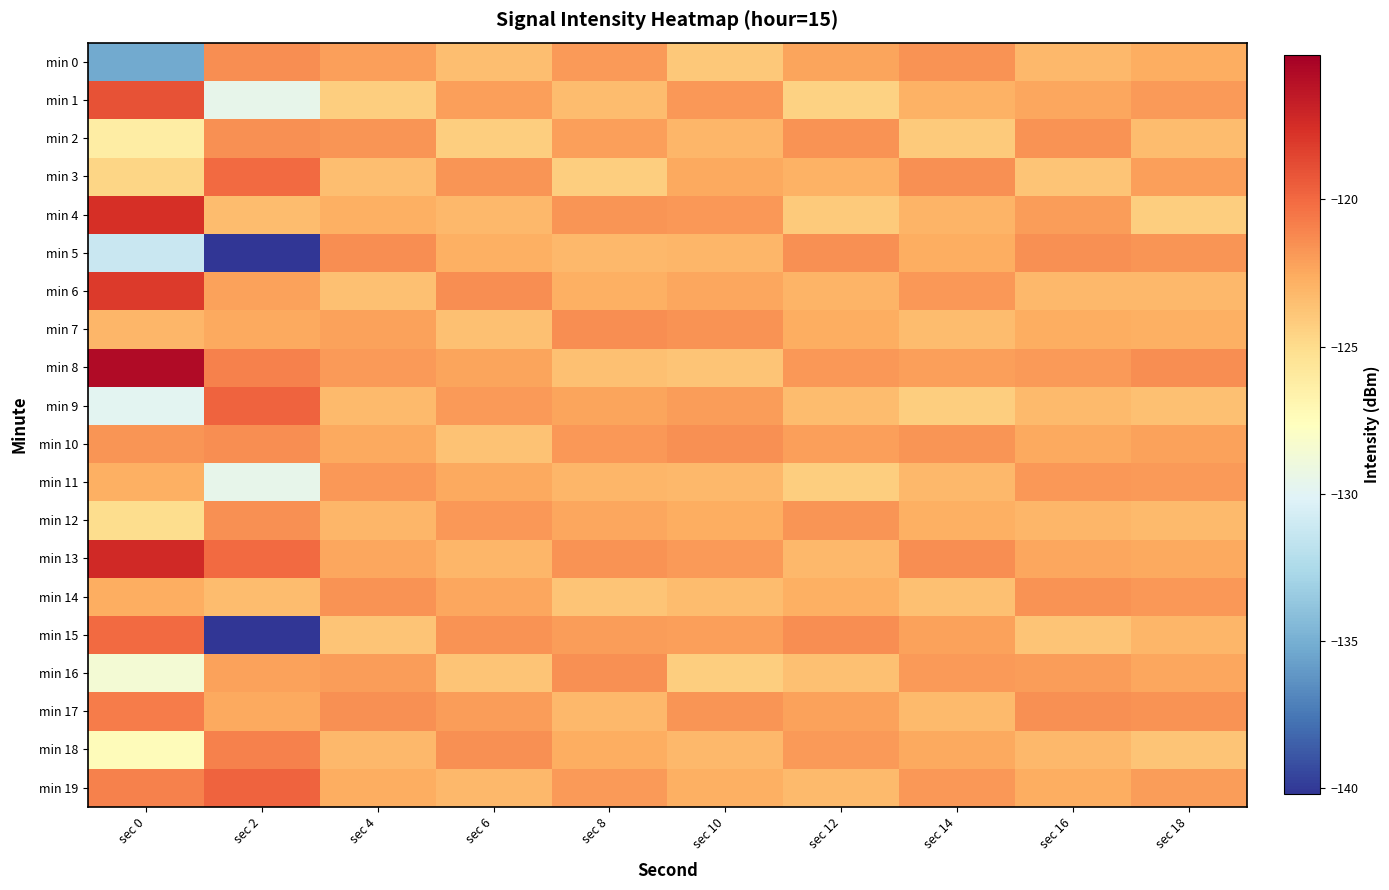

Between sec 6 and sec 8, which is larger?

sec 8